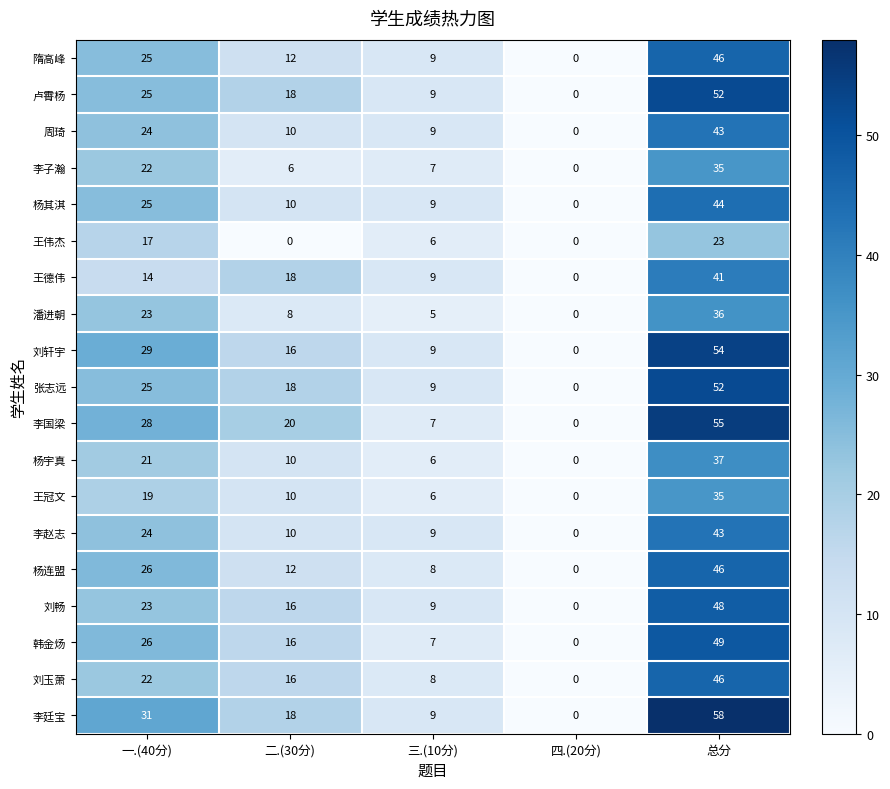

Which series has the largest range (max minus min)?

李廷宝